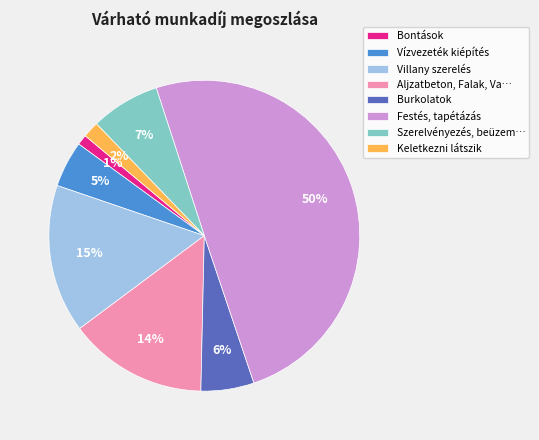

Rank the categories by value from lowest to highest.

Bontások, Keletkezni látszik, Vízvezeték kiépítés, Burkolatok, Szerelvényezés, beüzem…, Aljzatbeton, Falak, Va…, Villany szerelés, Festés, tapétázás